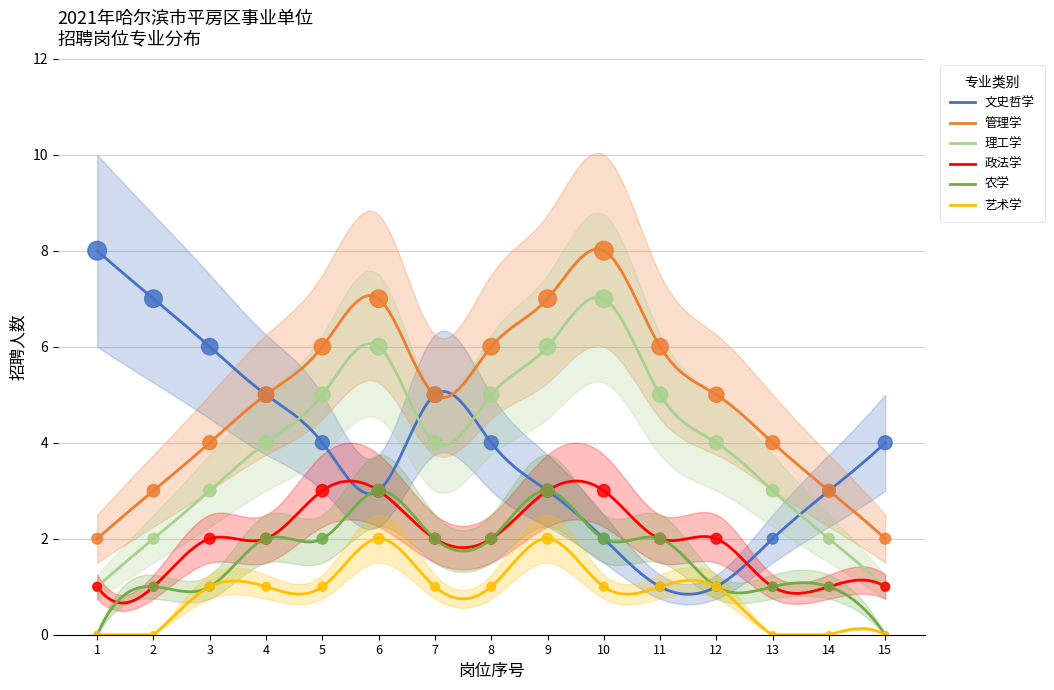

Which series reaches the minimum Y coordinate?

农学